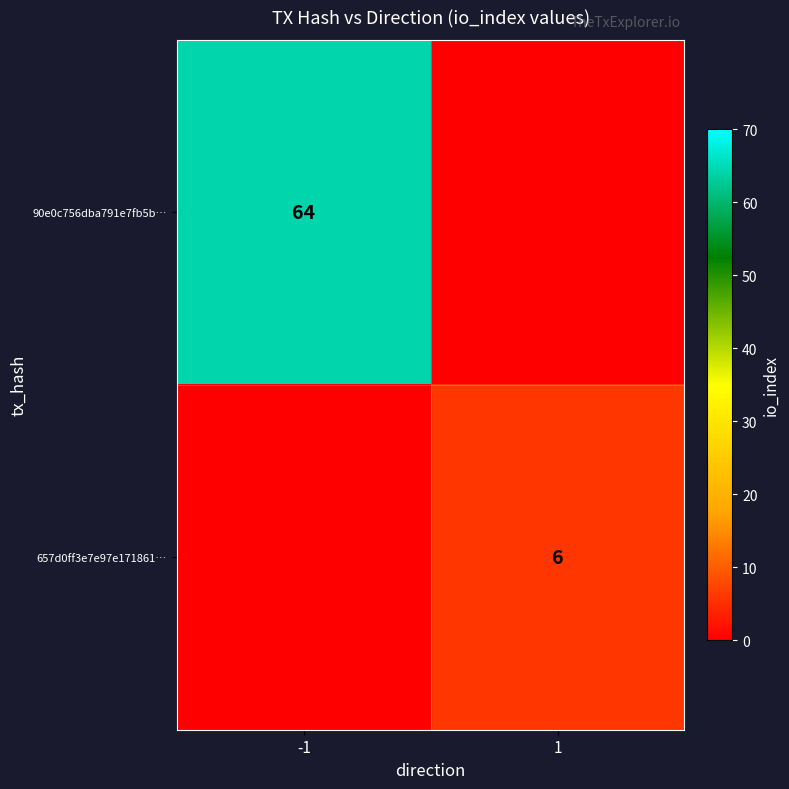

The value of 90e0c756dba791e7fb5b… at -1 is 64. True or false?

True